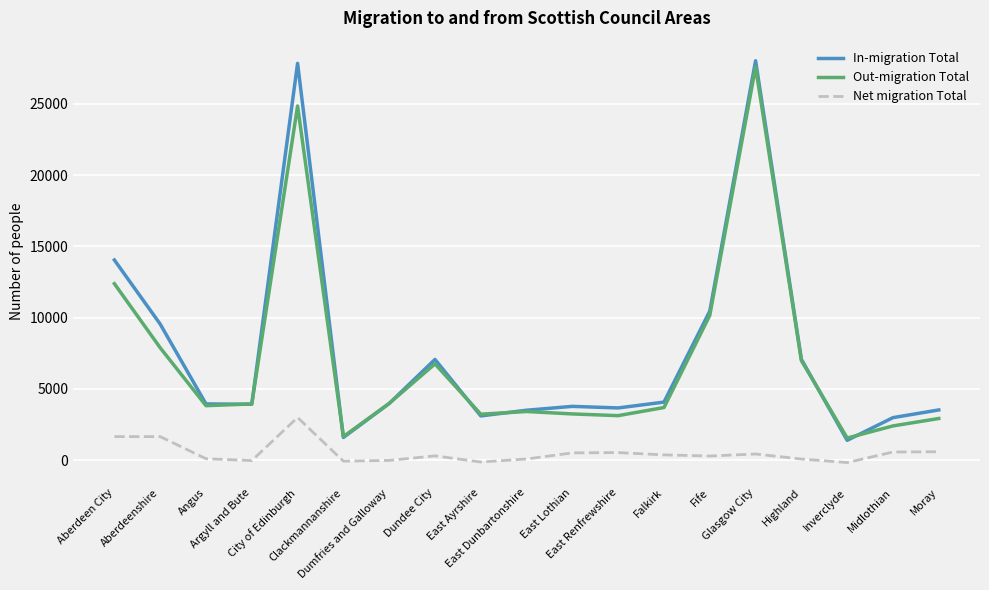

Which series has the largest total across all categories?

In-migration Total